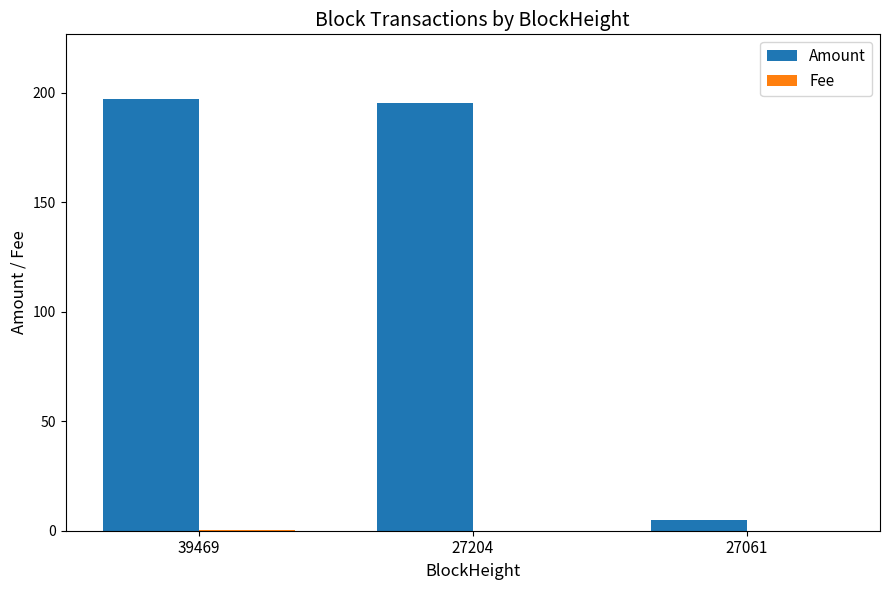

True or false: Amount has a value of 294.4 at 27204.

False